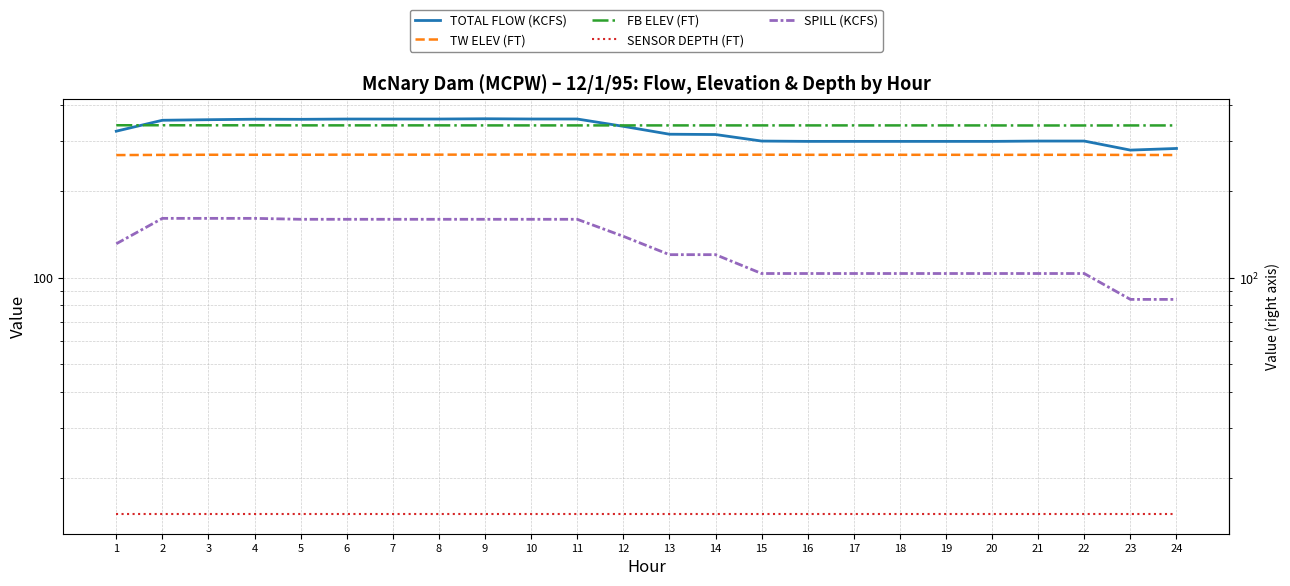

What is the spread (max minus min) of values at 17?

324.6